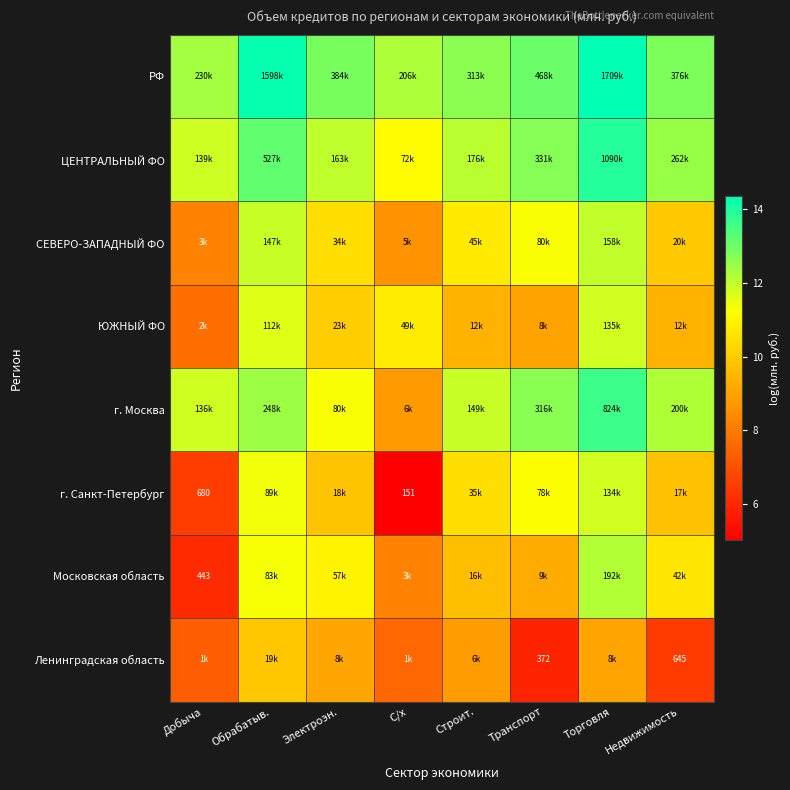

List the series in order of their peak value, highest first.

РФ, ЦЕНТРАЛЬНЫЙ ФО, г. Москва, Московская область, СЕВЕРО-ЗАПАДНЫЙ ФО, ЮЖНЫЙ ФО, г. Санкт-Петербург, Ленинградская область